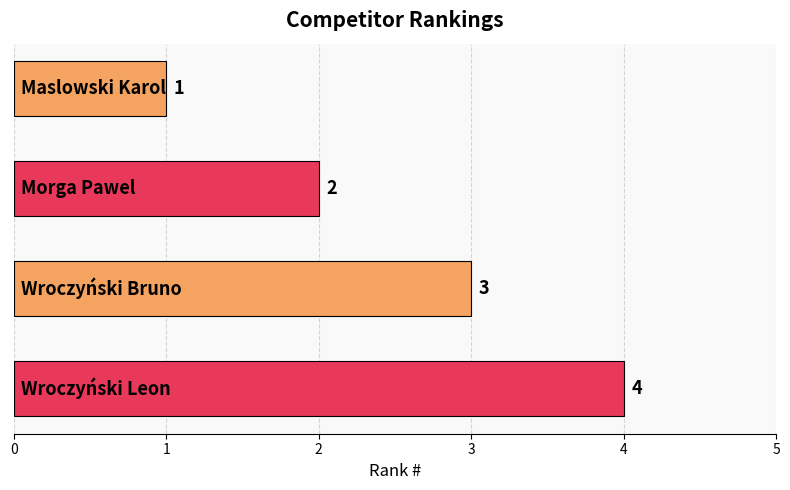

How many values are between 2 and 4?

3